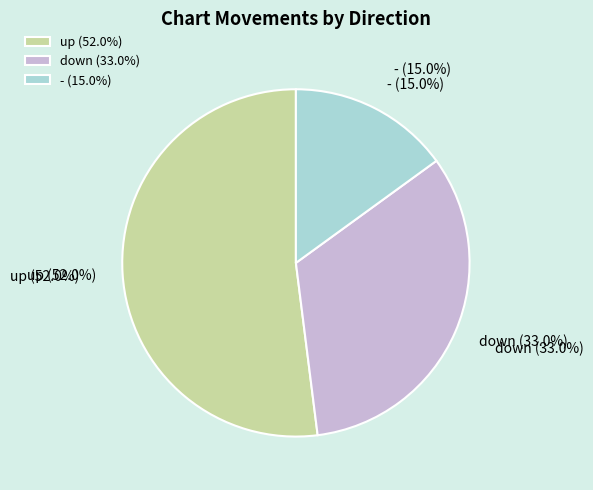

True or false: up accounts for 52% of the total.

True